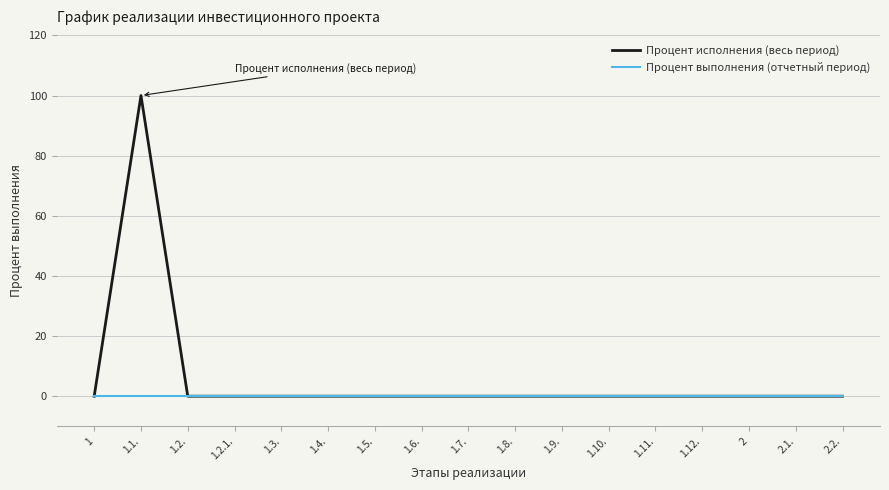

What position from the right is 1.4.?

12